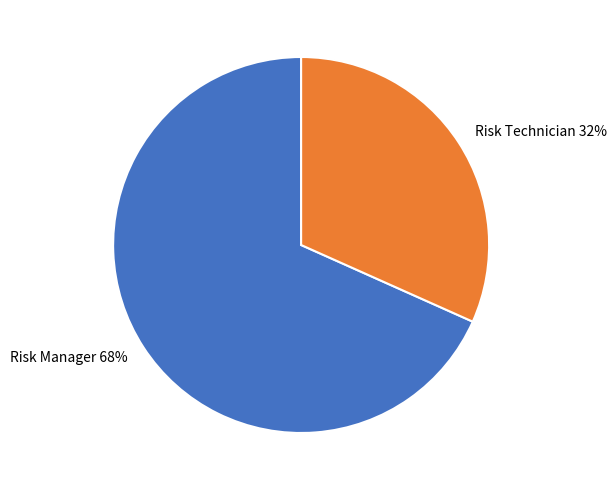

To the nearest percent, what is the combined percentage of Risk Manager 68% and Risk Technician 32%?

100%